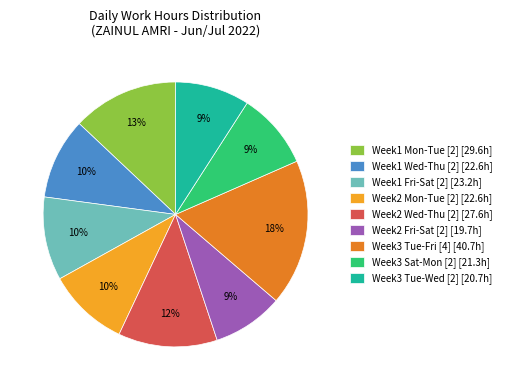

To the nearest percent, what percentage of the pie is Week3 Tue-Wed [2] [20.7h]?

9%